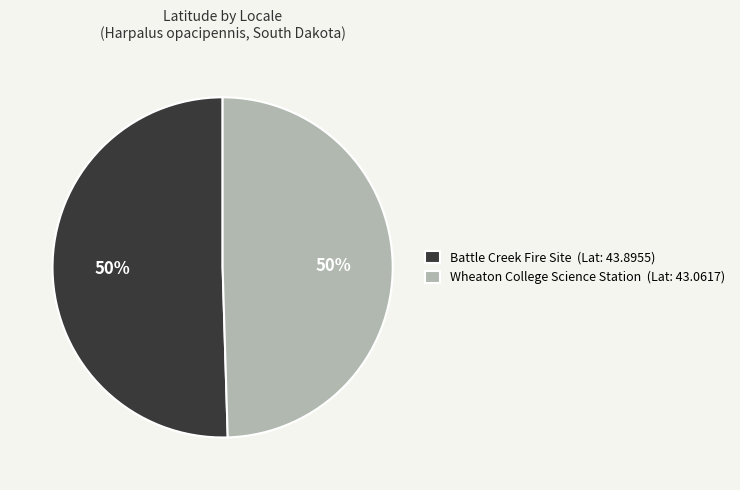

To the nearest percent, what is the average slice percentage?

50%